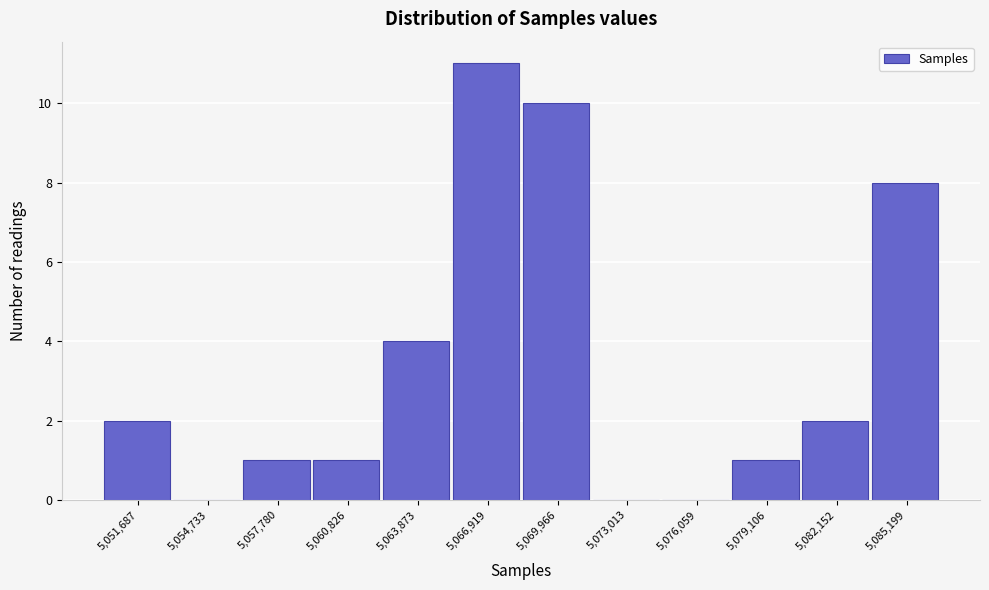

Reading left to right, what are all the values shown in this chart?

5,051,687=2	5,054,733=0	5,057,780=1	5,060,826=1	5,063,873=4	5,066,919=11	5,069,966=10	5,073,013=0	5,076,059=0	5,079,106=1	5,082,152=2	5,085,199=8